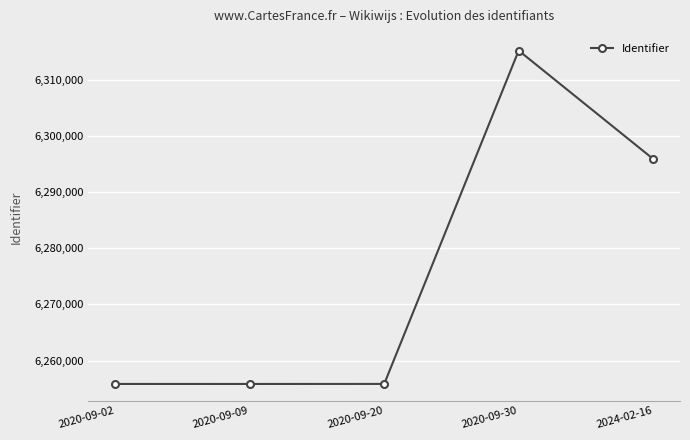

Is this an area chart (filled region under the line)?

No